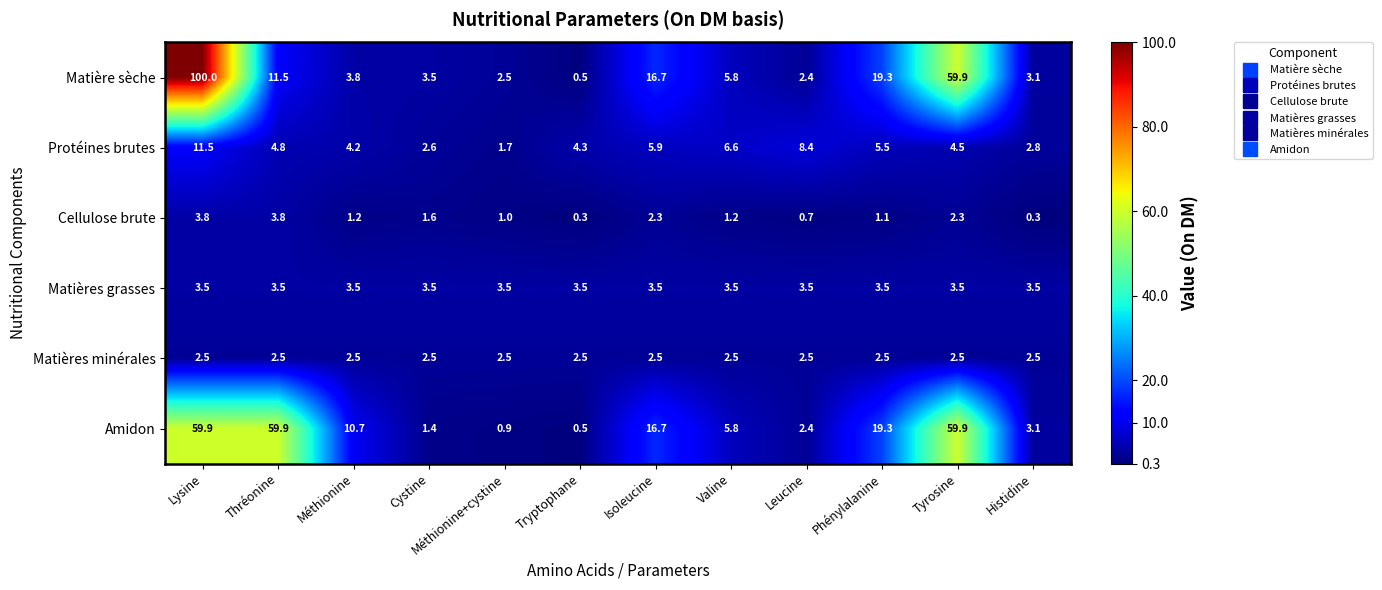

Is it true that Protéines brutes equals 4.3 at Tryptophane?

True